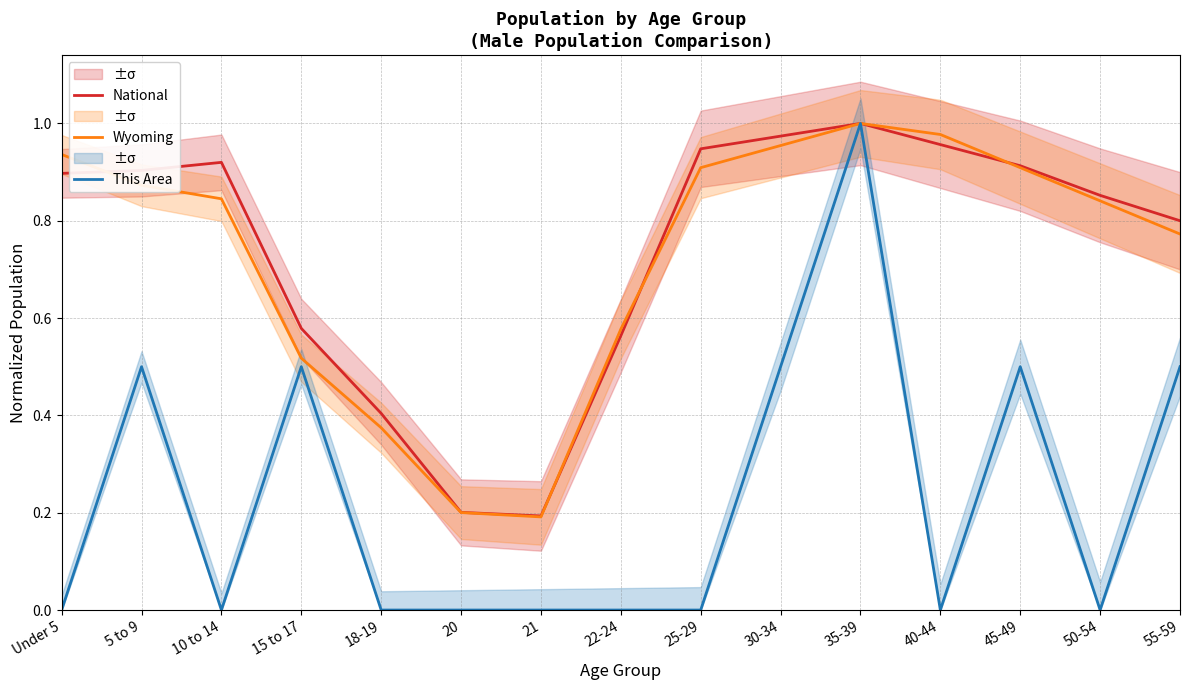

What is the difference between the maximum and second lowest values in the National series?

0.8